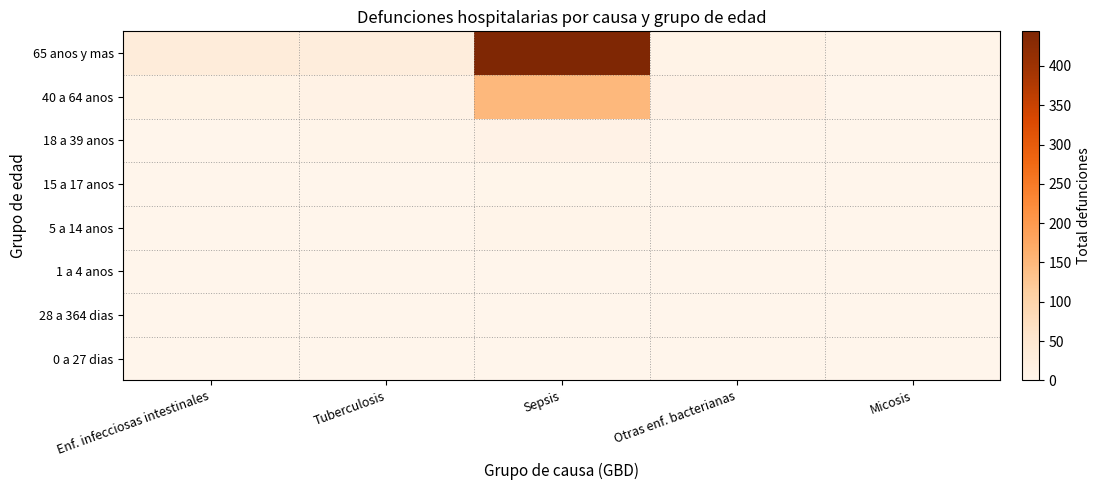

Which category has the lowest value across all series?

Enf. infecciosas intestinales